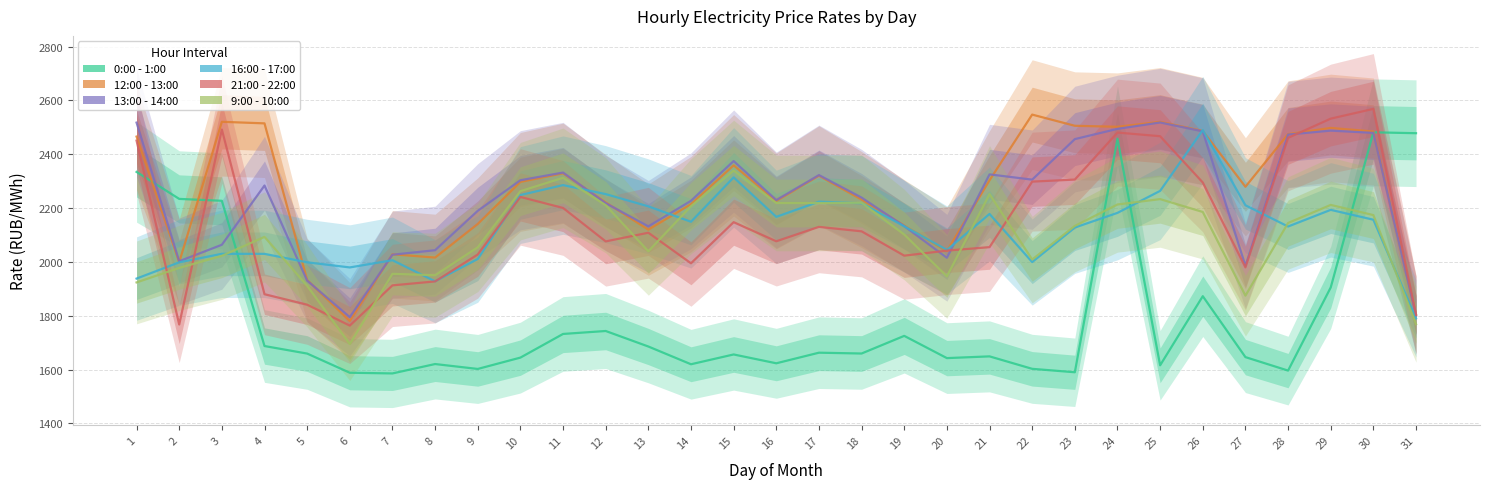

Which has a higher value, 26 or 31?

31